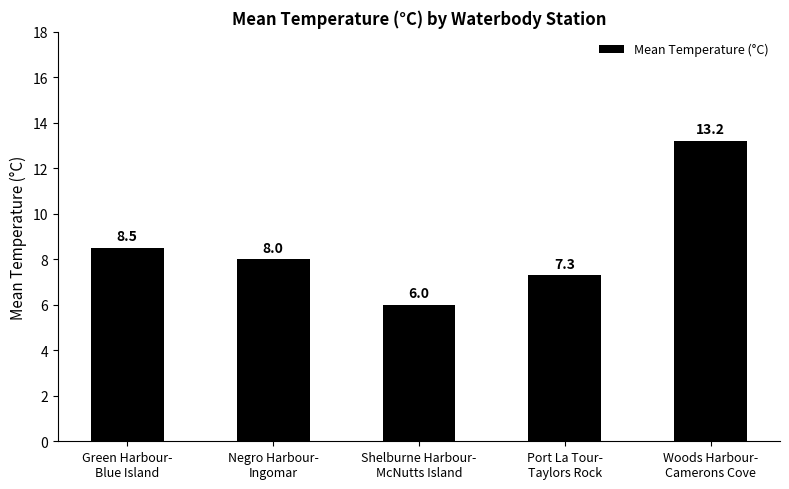

What is the label of the 5th bar from the left?

Woods Harbour-
Camerons Cove